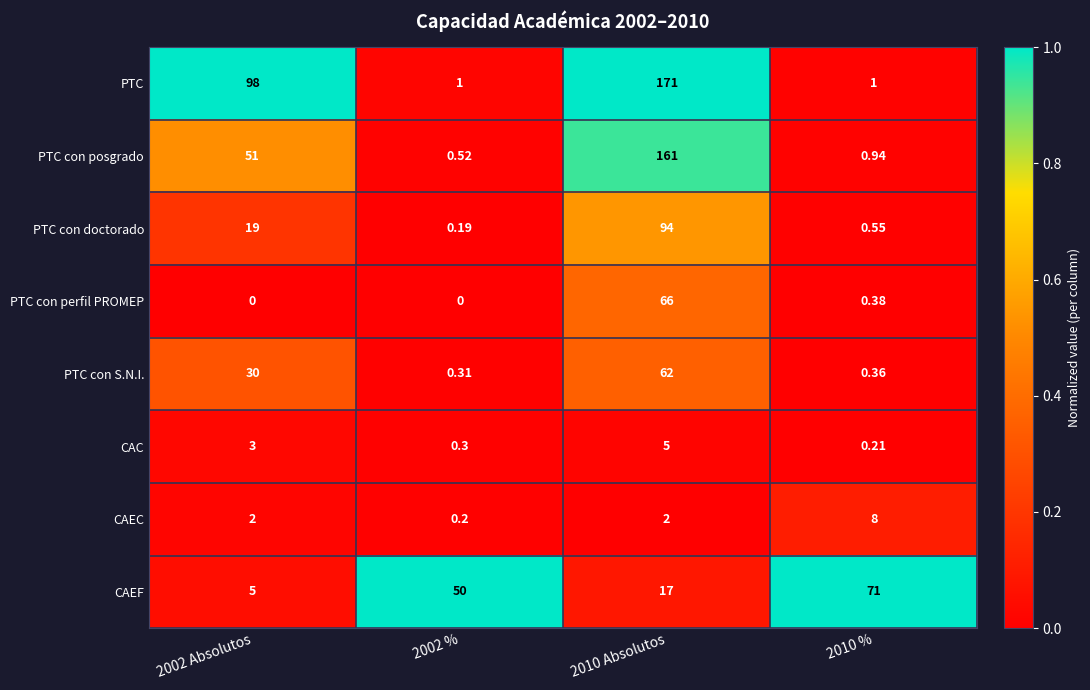

Is the value of PTC con posgrado at 2010 % greater than the value of CAEC at 2010 %?

No